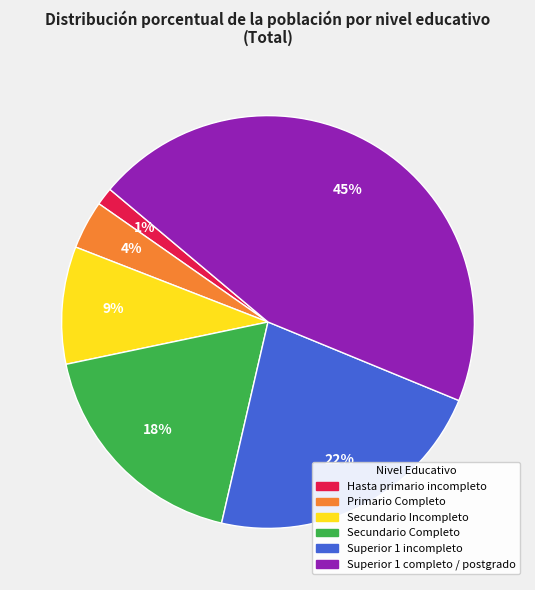

Rank the categories by value from lowest to highest.

Hasta primario incompleto, Primario Completo, Secundario Incompleto, Secundario Completo, Superior 1 incompleto, Superior 1 completo / postgrado